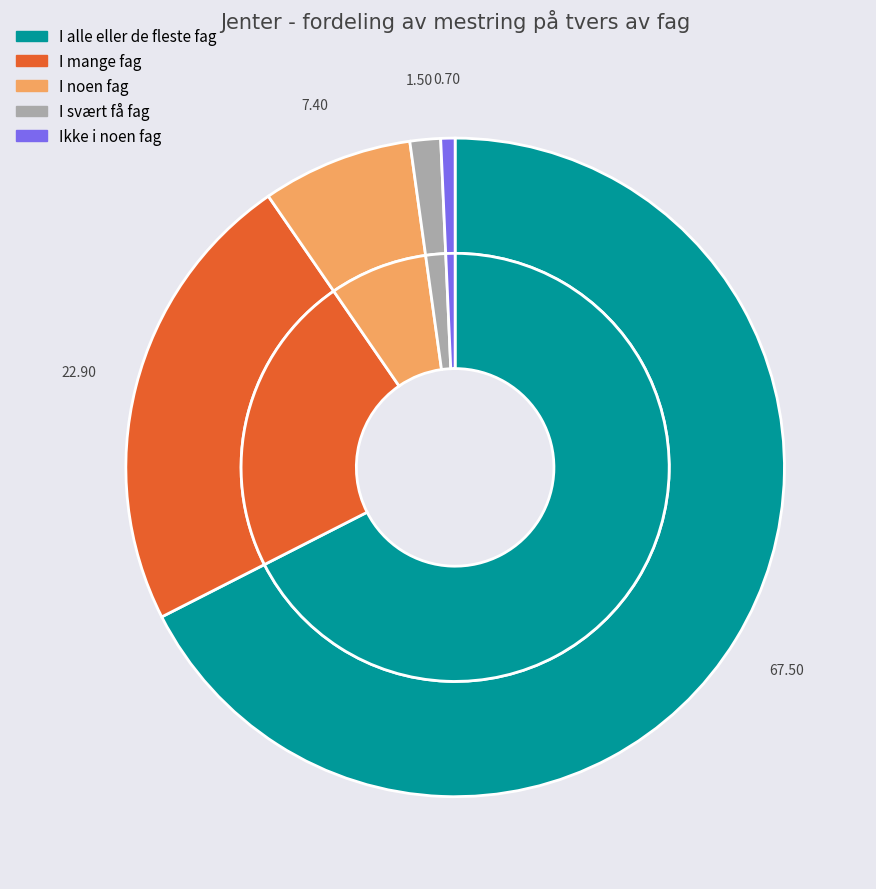

The I svært få fag slice represents 2% of the pie. True or false?

True